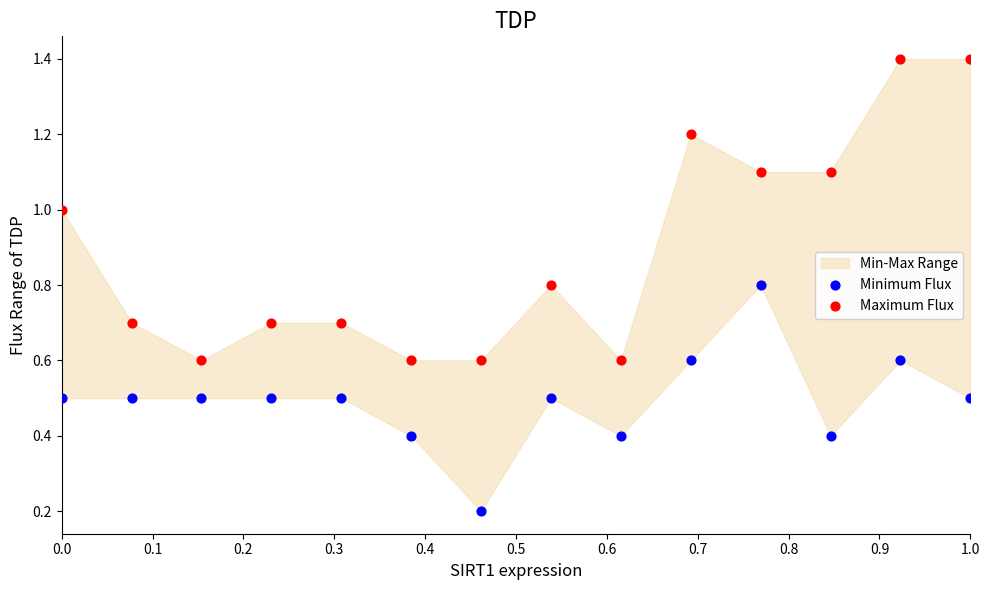

What is the X range (max minus min) for the scatter plot?

1.0